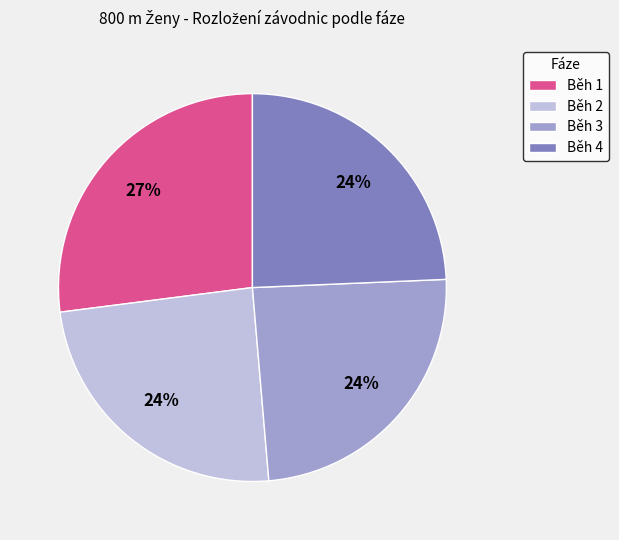

To the nearest percent, what is the difference between the Běh 1 and Běh 2 slice percentages?

3%